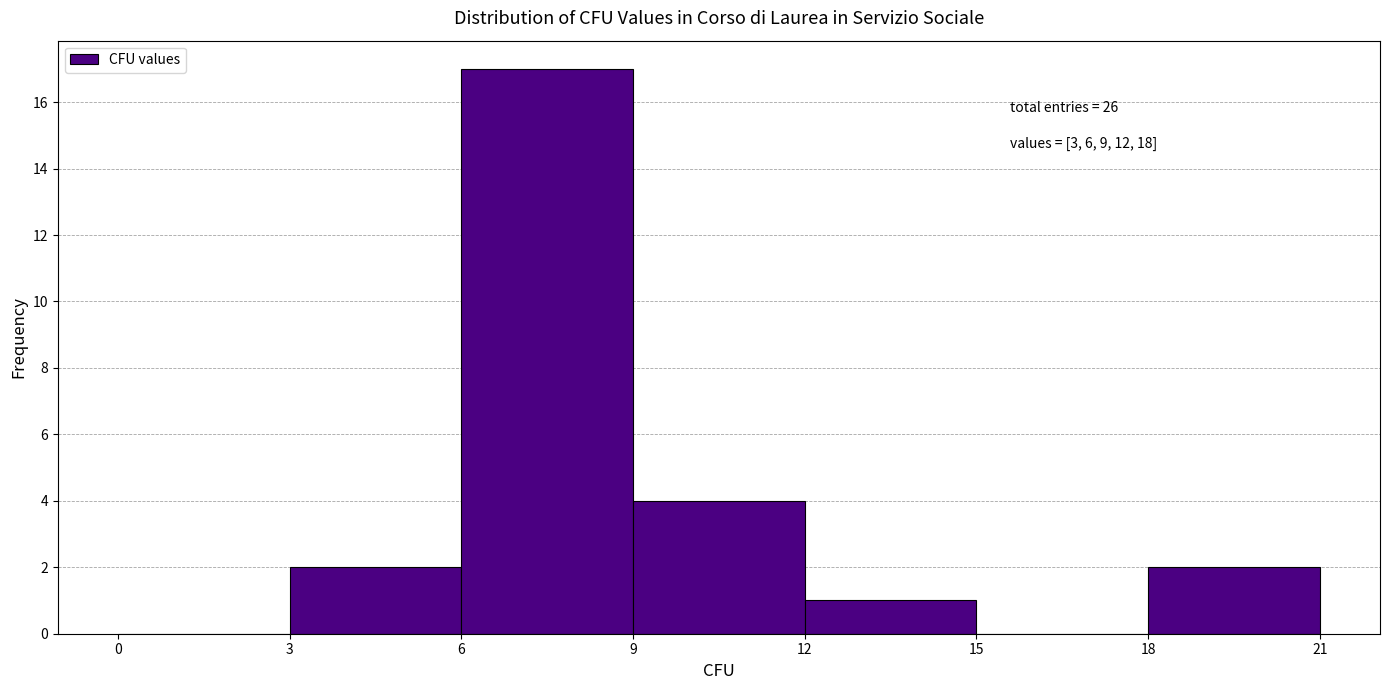

Over which range of the x-axis is the bar tallest?

6 to 9